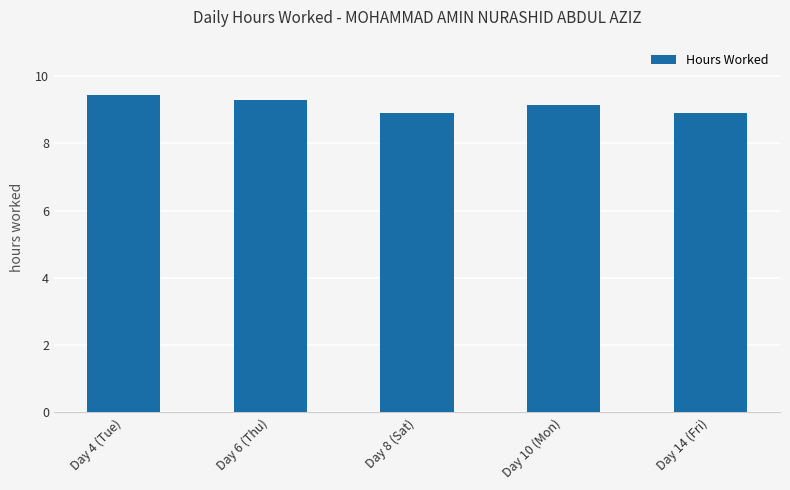

How many values exceed 9?

3